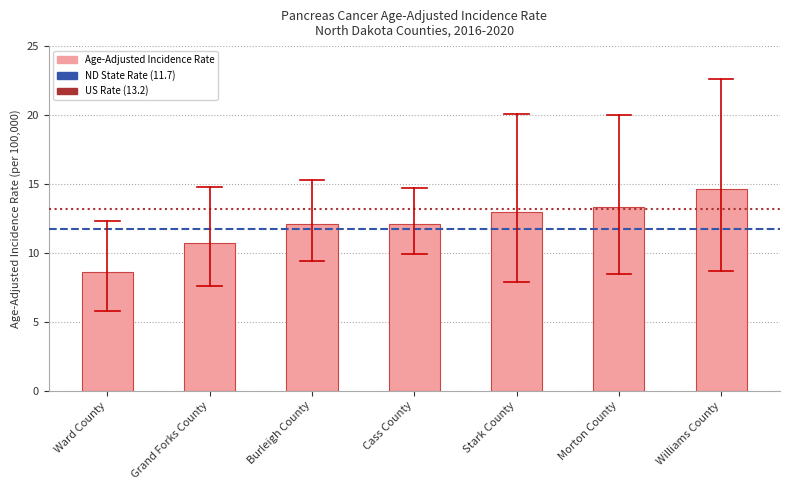

What is the minimum value shown in the chart?

8.6